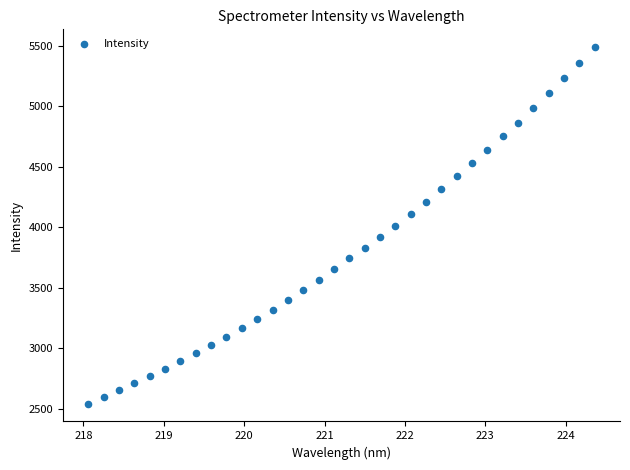

What is the range of X values (max minus min)?

6.3